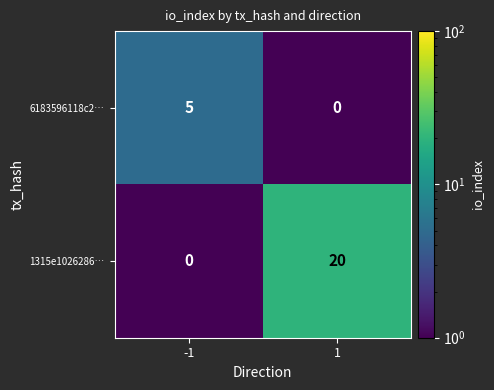

Rank the series at -1 from highest to lowest value.

6183596118c2…, 1315e1026286…